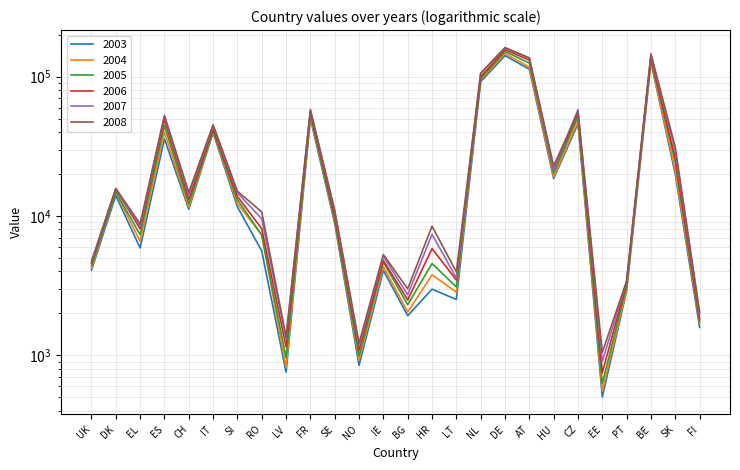

At which category does the chart reach its peak across all series?

DE